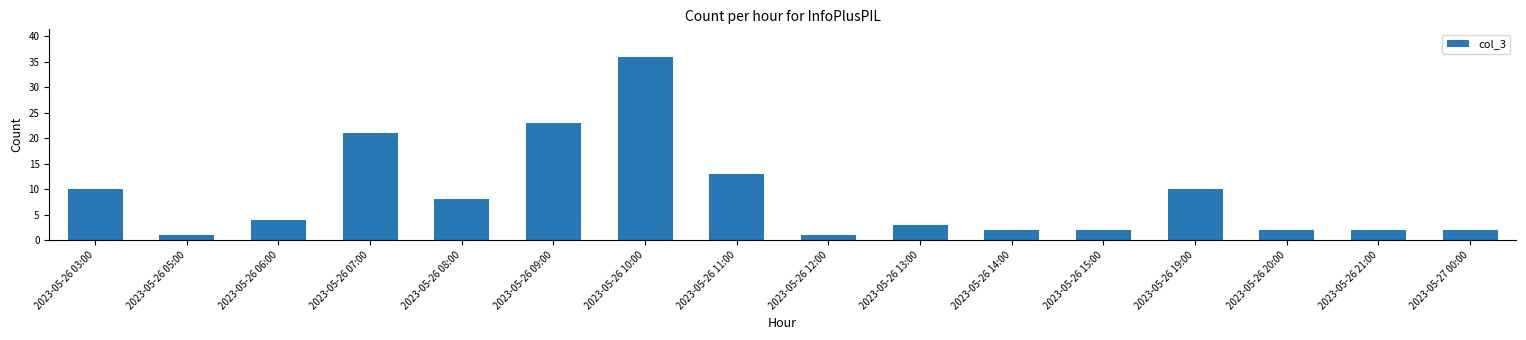

Which label corresponds to the largest value in the chart?

2023-05-26 10:00